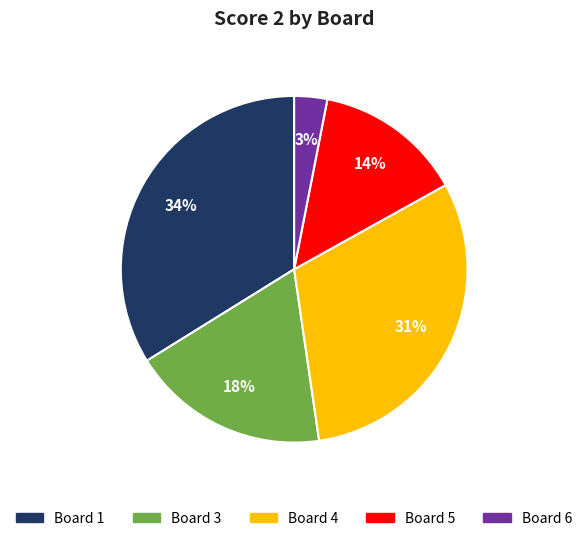

How many segments does this pie chart have?

5